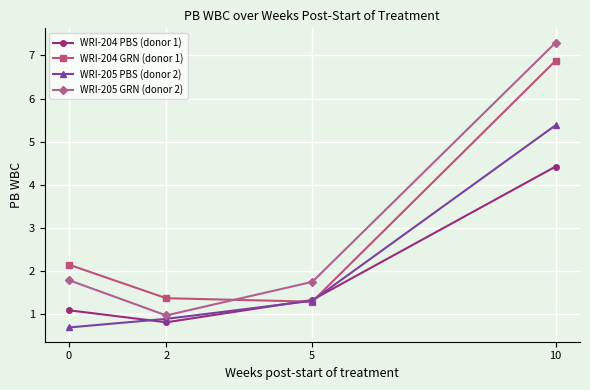

Between which two adjacent categories do WRI-205 GRN (donor 2) and WRI-204 GRN (donor 1) first intersect?

2 and 5